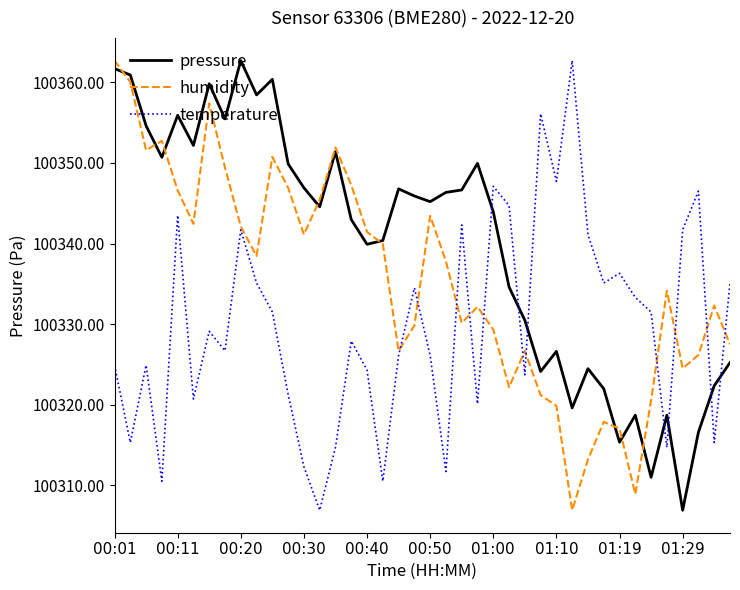

List the series in order of their overall mean, highest first.

pressure, humidity, temperature